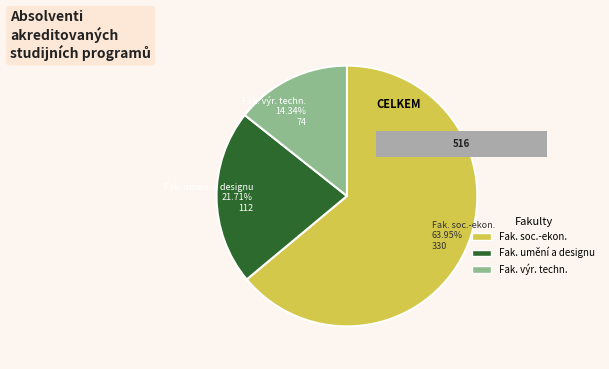

Is it true that Fakulta výrobních technologií a managementu is 8% of the pie?

False